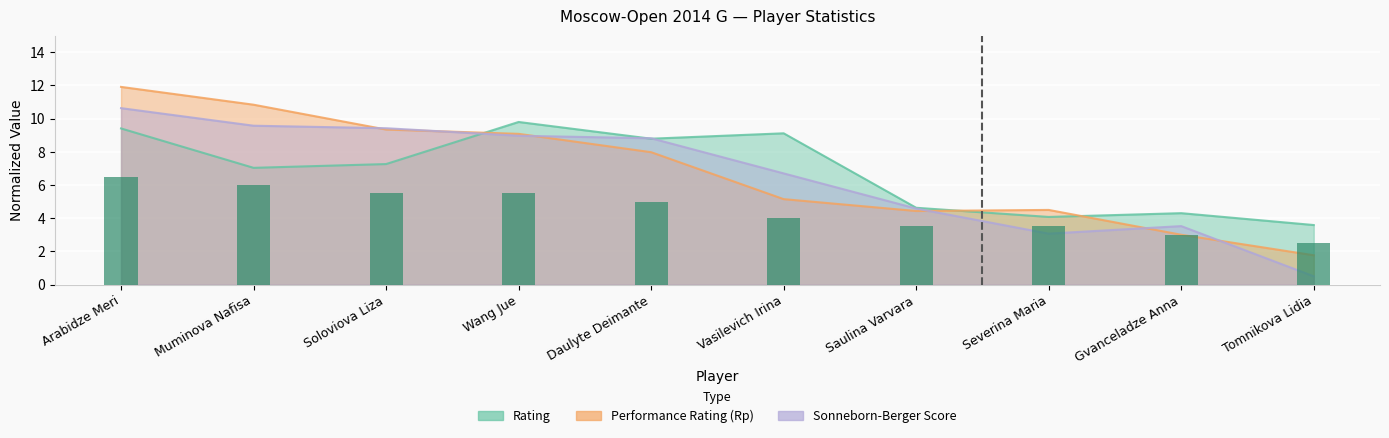

Read the Rp value at Vasilevich Irina.

5.1